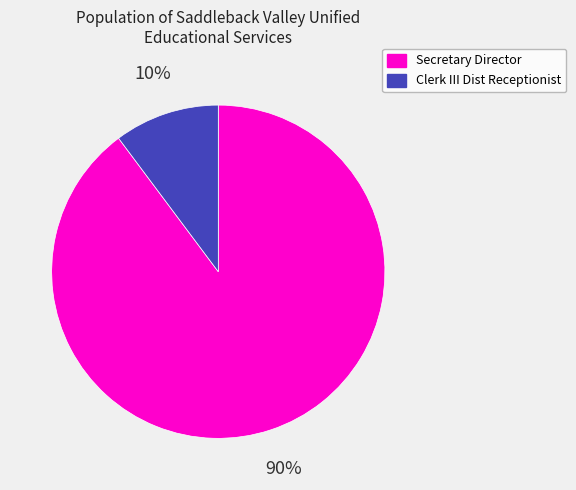

True or false: Secretary Director accounts for 90% of the total.

True